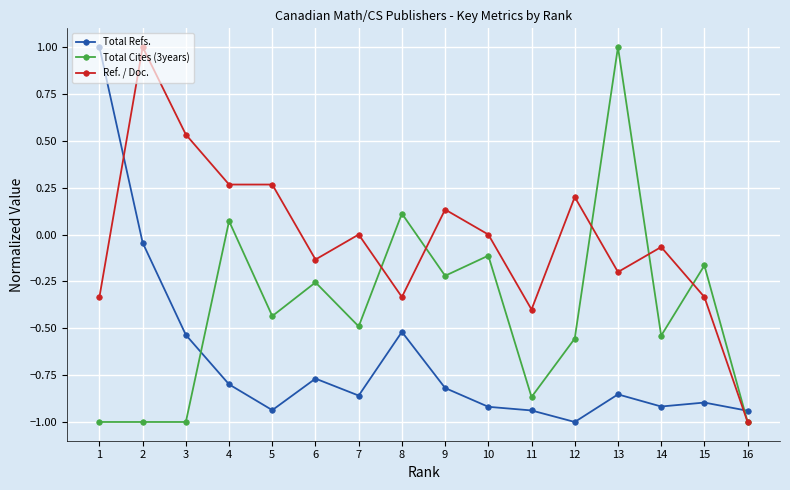

What is the value of the Total Cites (3years) point at the 3rd from the left?

-1.0